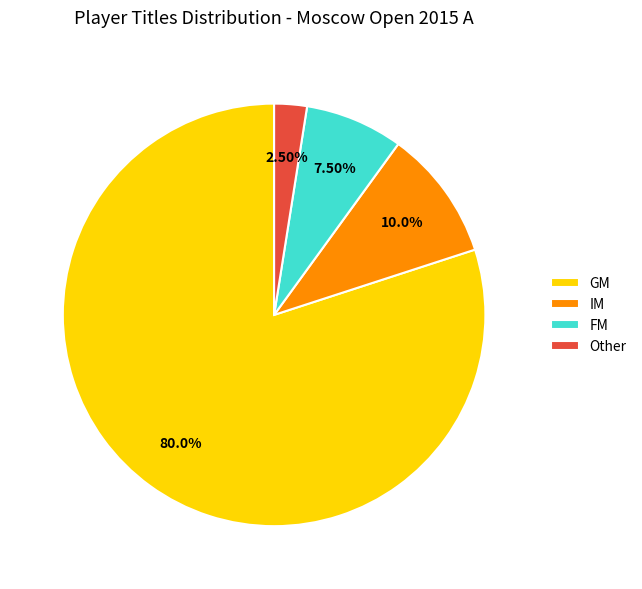

Is there any slice that represents more than half of the pie?

Yes